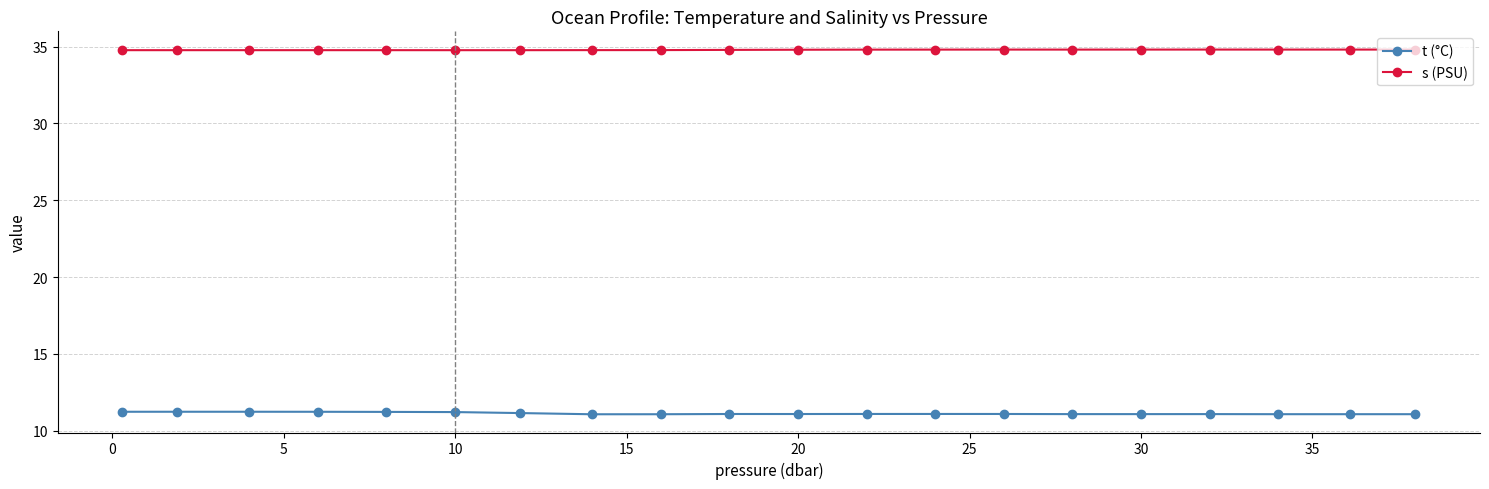

What is the difference between the maximum and second lowest values in the t (°C) series?

0.2